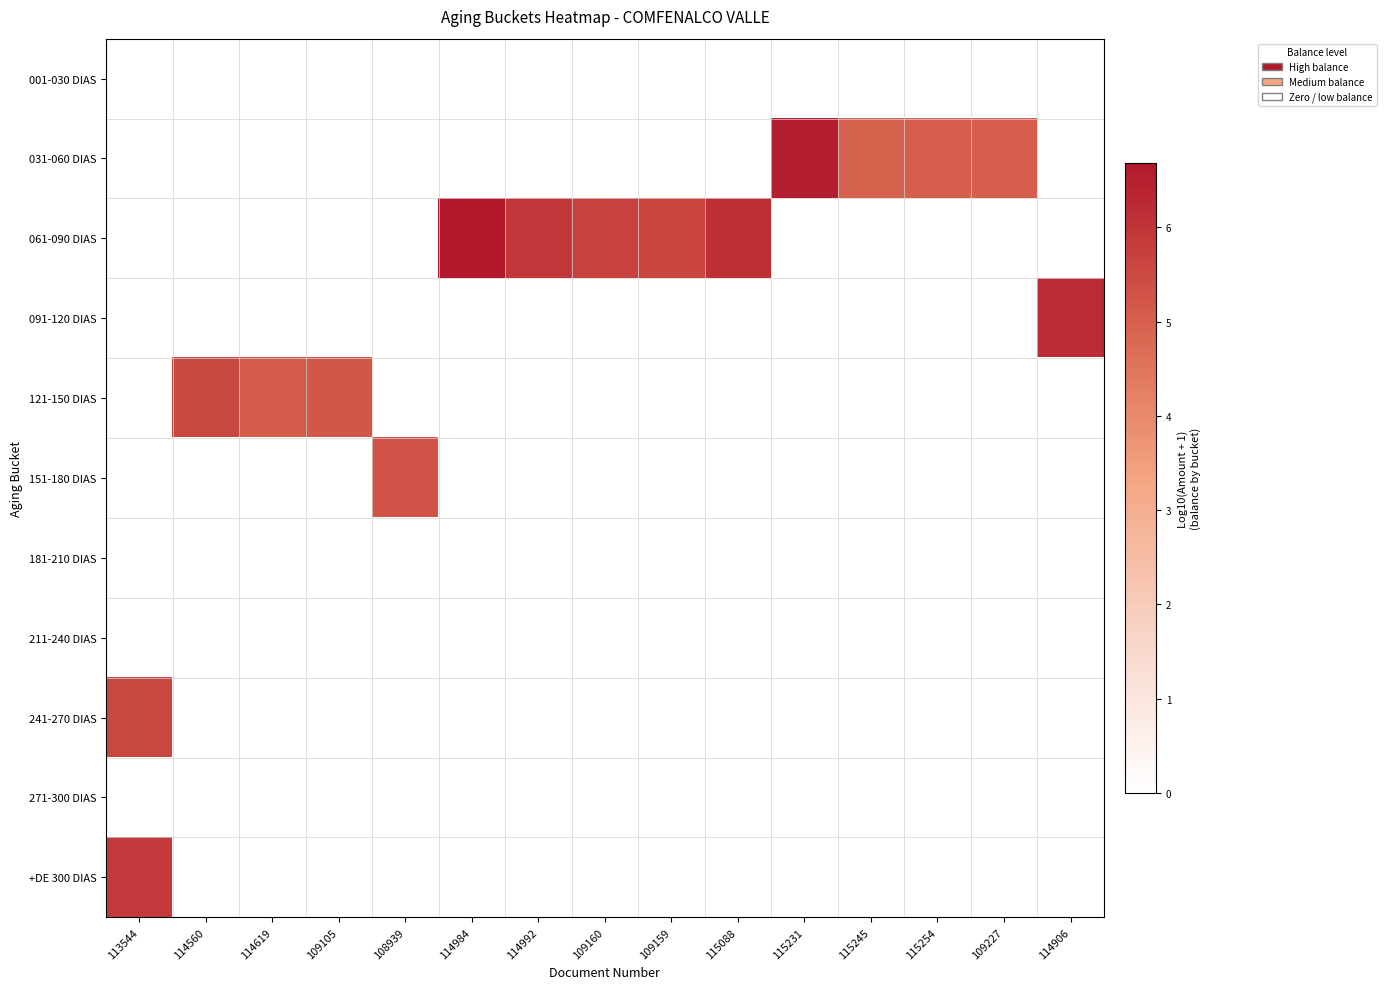

What is the total value across all series at 109227?

5.0